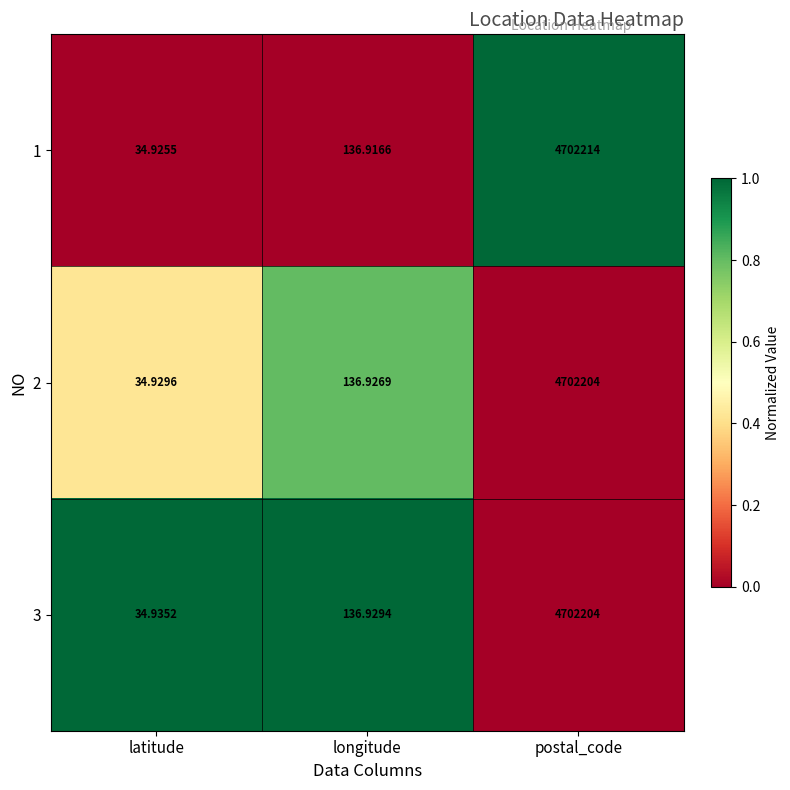

Where does the 2 series first go above 136?

longitude